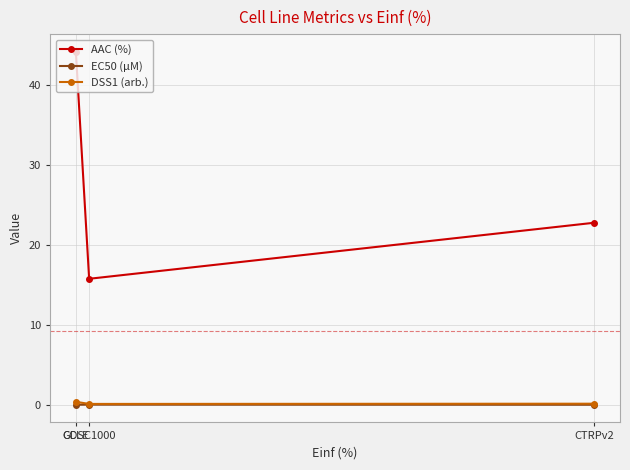

What is the value of the DSS1 (arb.) point at the 2nd from the left?

0.1